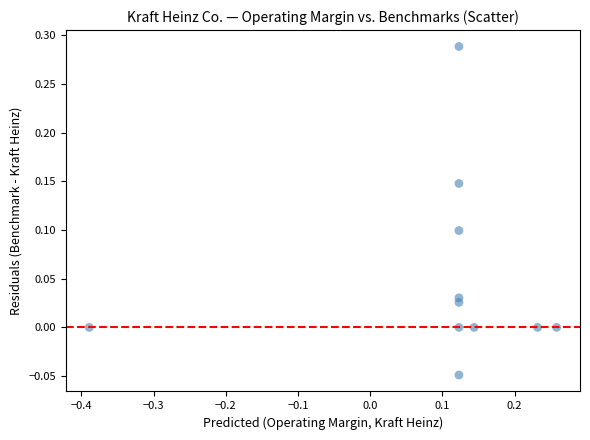

What is the range of X values (max minus min)?

0.6